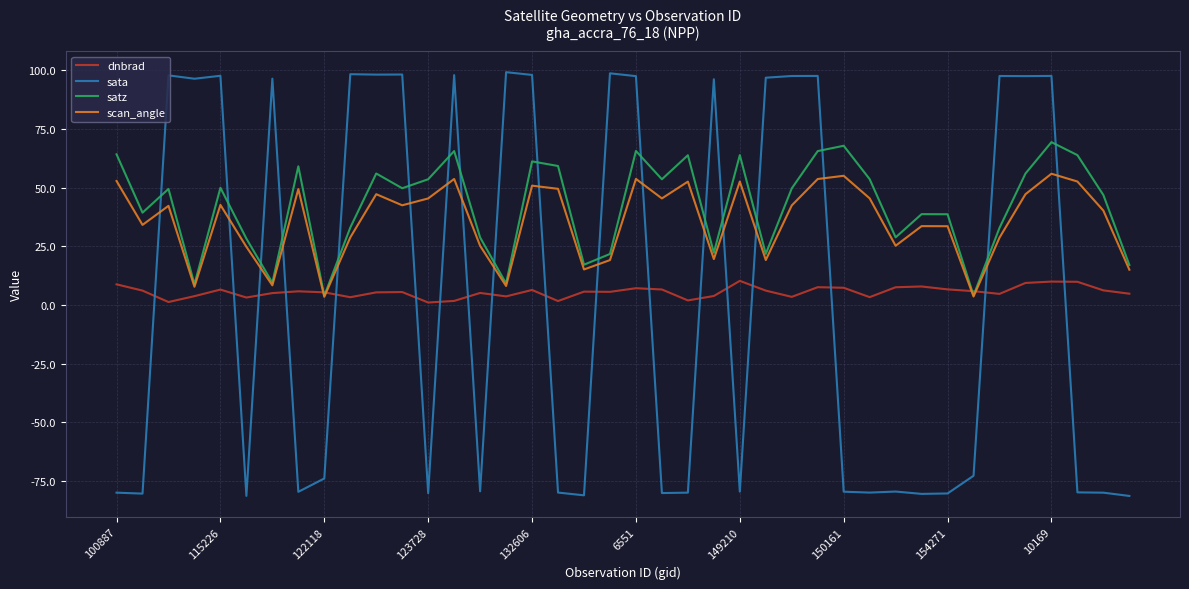

After their last crossing, which series has the higher values: scan_angle or sata?

scan_angle